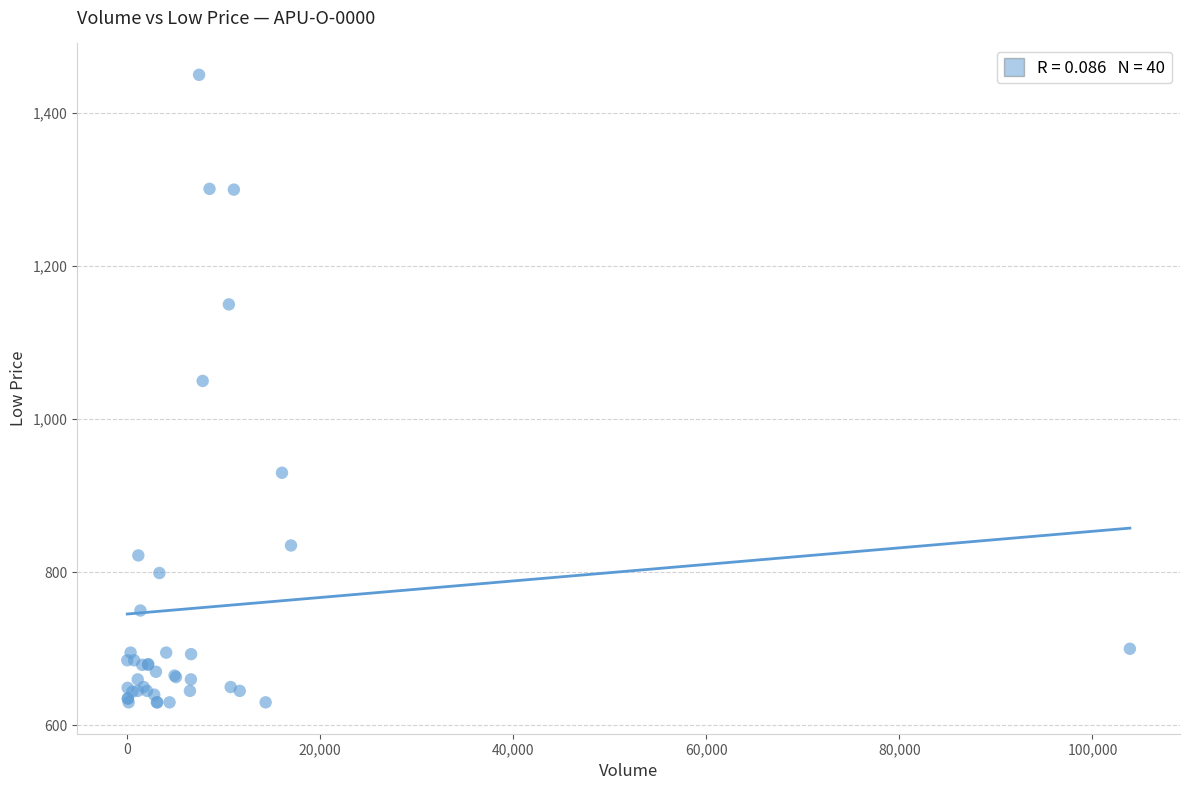

What Y value in the scatter plot is closest to 1040?

1050